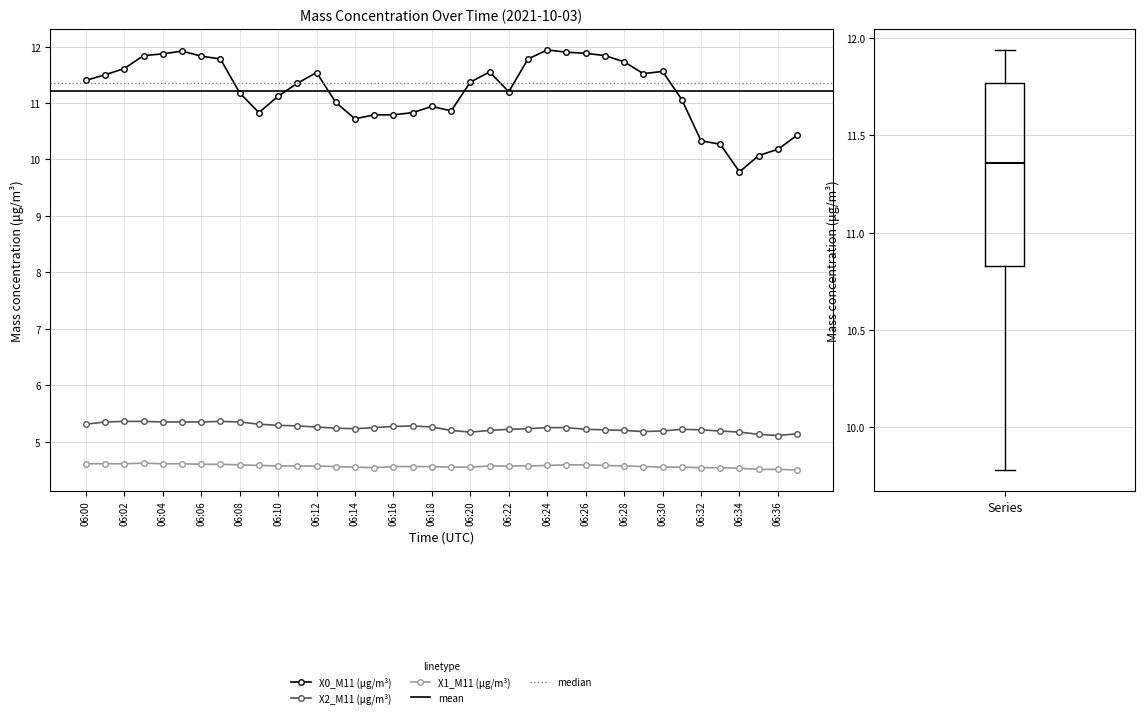

At 06:16, list the series in order from largest to smallest.

X0_M11 (μg/m³), X2_M11 (μg/m³), X1_M11 (μg/m³)